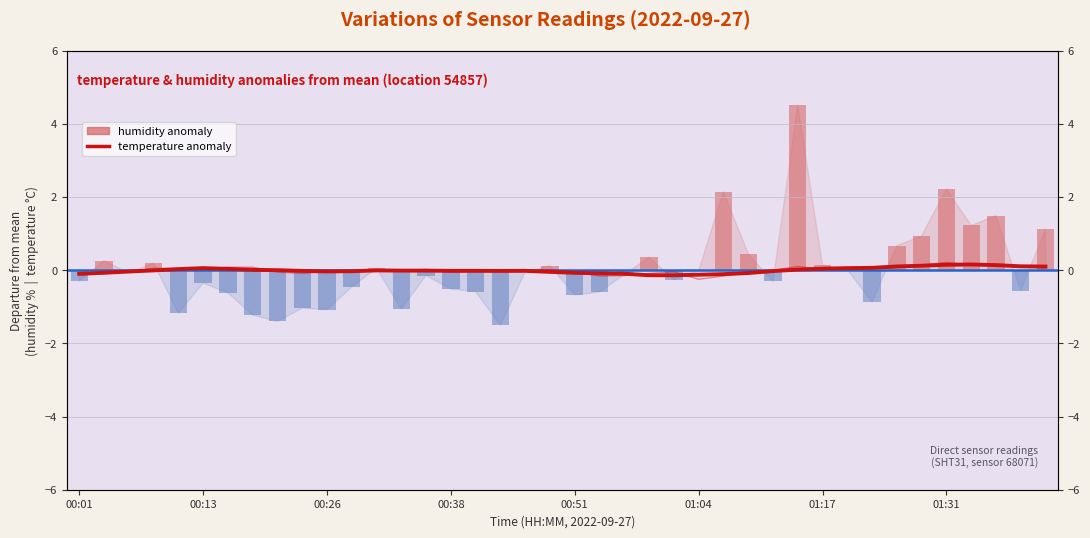

What is the difference between the maximum and second lowest values in the temperature (smoothed) series?

0.3